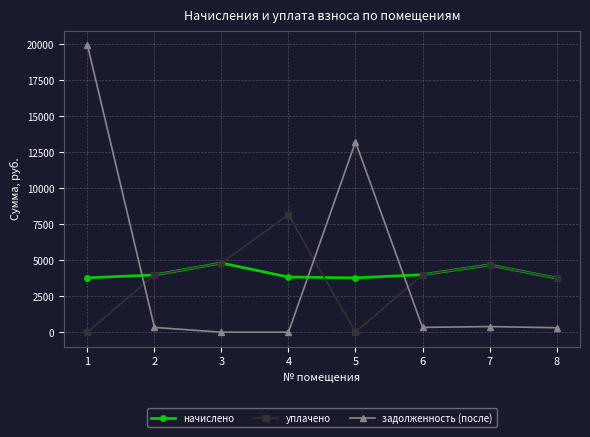

List the series in order of their peak value, highest first.

задолженность (после), уплачено, начислено